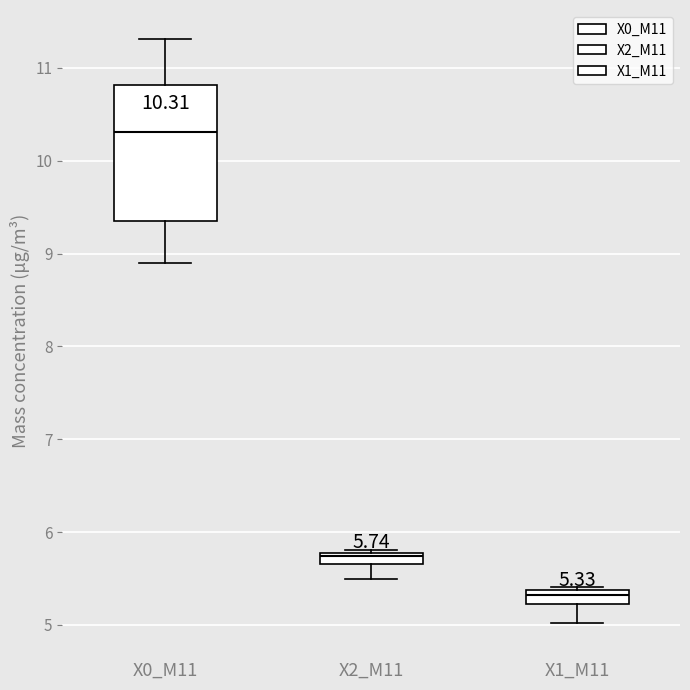

Which box is the tallest, from its lower edge to its upper edge?

X0_M11